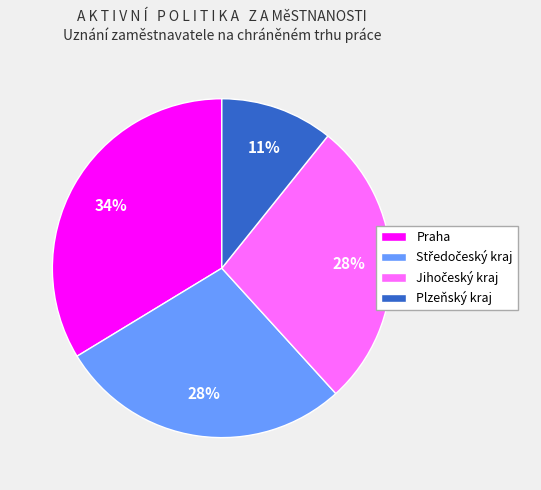

To the nearest percent, what is the difference between the Praha and Plzeňský kraj slice percentages?

23%